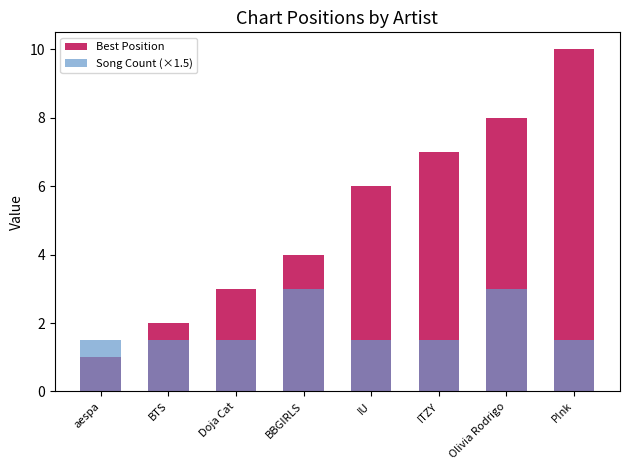

Reading left to right, transcribe all the data shown in this chart.

Best Position: aespa=1.0	BTS=2.0	Doja Cat=3.0	BBGIRLS=4.0	IU=6.0	ITZY=7.0	Olivia Rodrigo=8.0	P!nk=10.0
Song Count (×1.5): aespa=1.5	BTS=1.5	Doja Cat=1.5	BBGIRLS=3.0	IU=1.5	ITZY=1.5	Olivia Rodrigo=3.0	P!nk=1.5